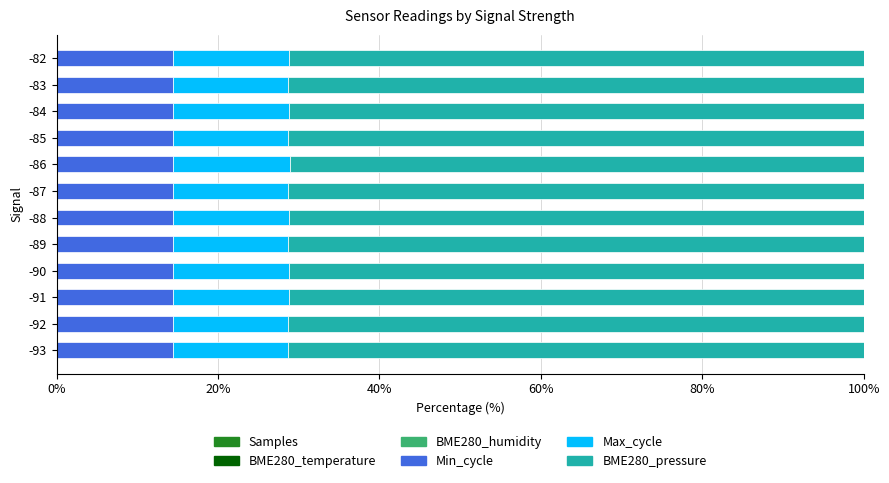

How many distinct data groups are displayed?

6